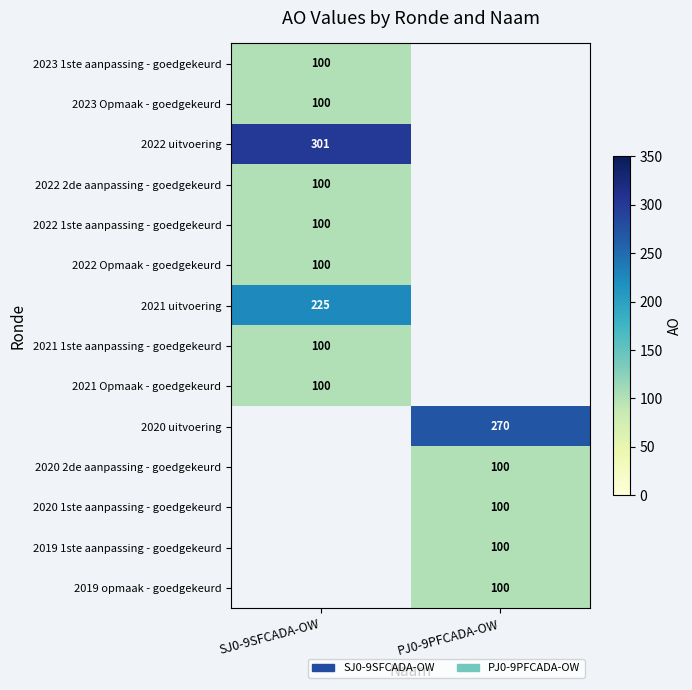

The 2022 Opmaak - goedgekeurd series shows 100 at SJ0-9SFCADA-OW. True or false?

True